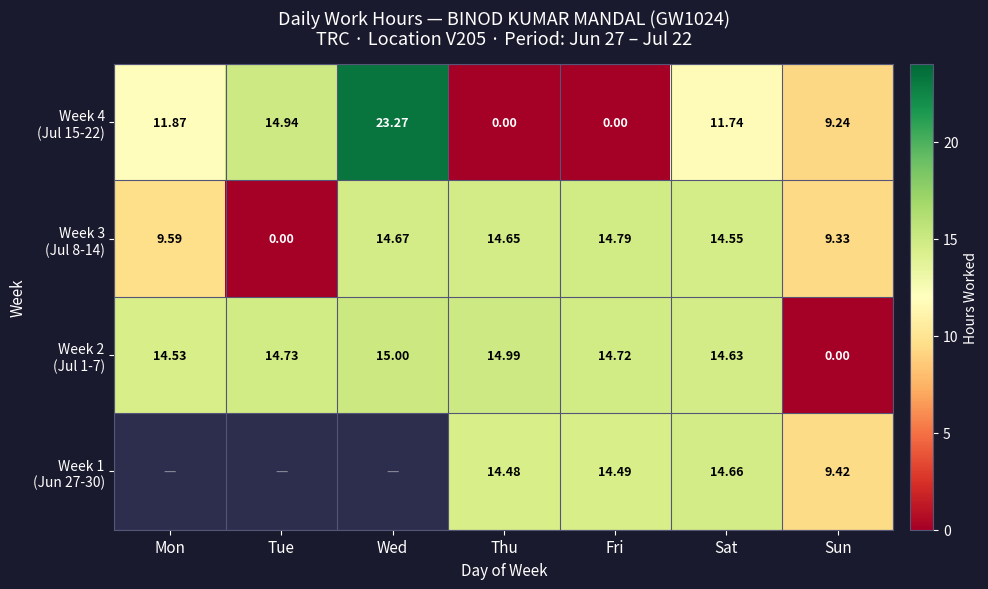

What is the highest value of the Week 2 (Jul 1-7) series?

15.0